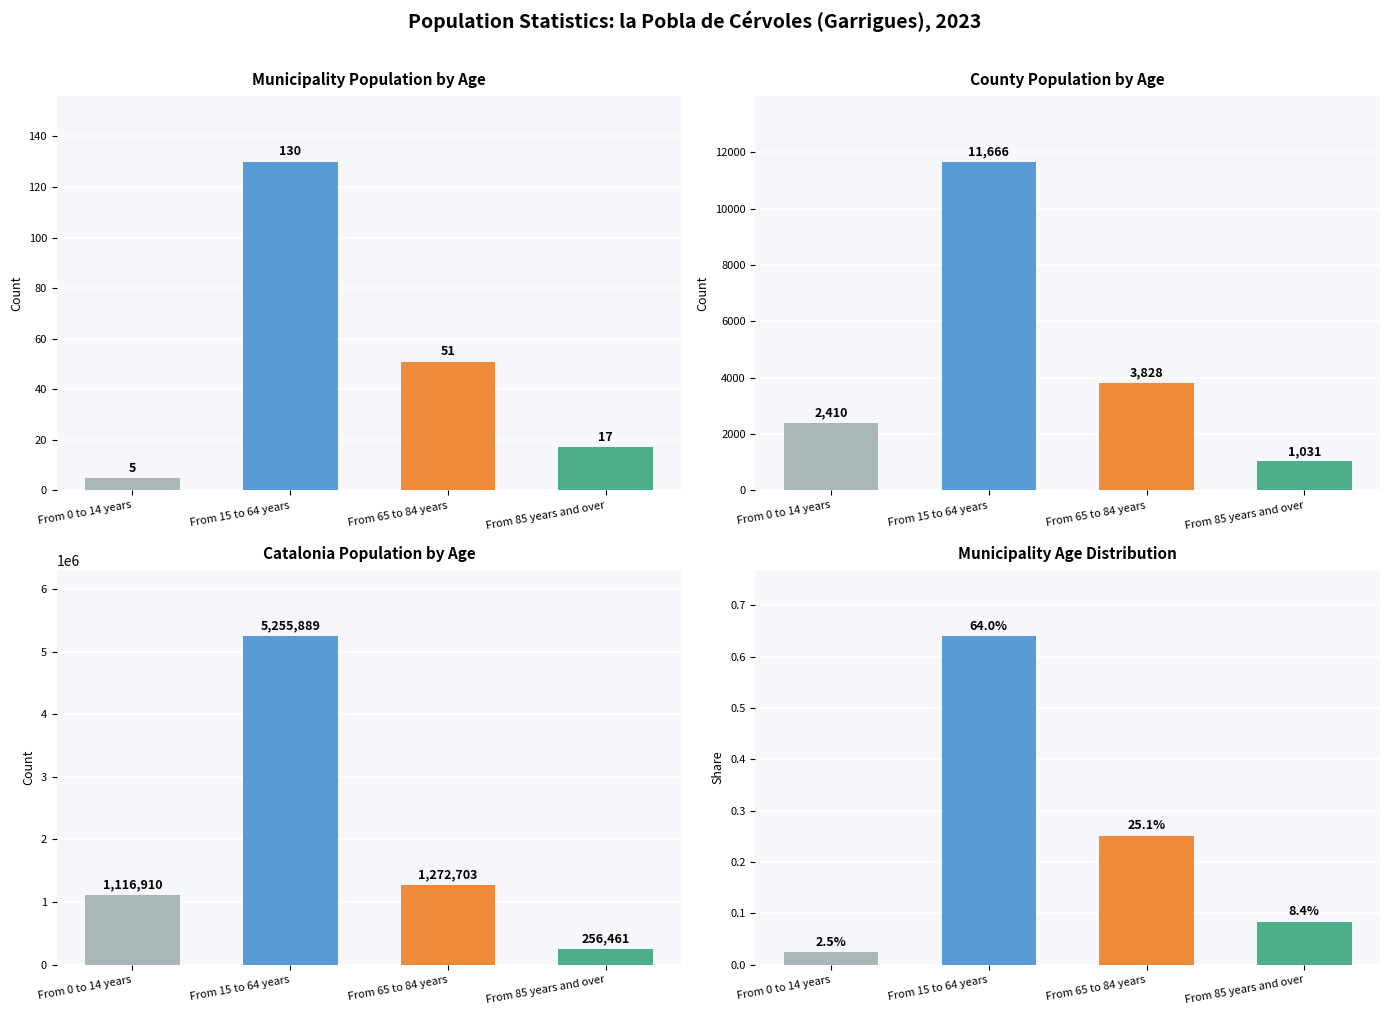

What is the label of the 1st bar from the left?

From 0 to 14 years